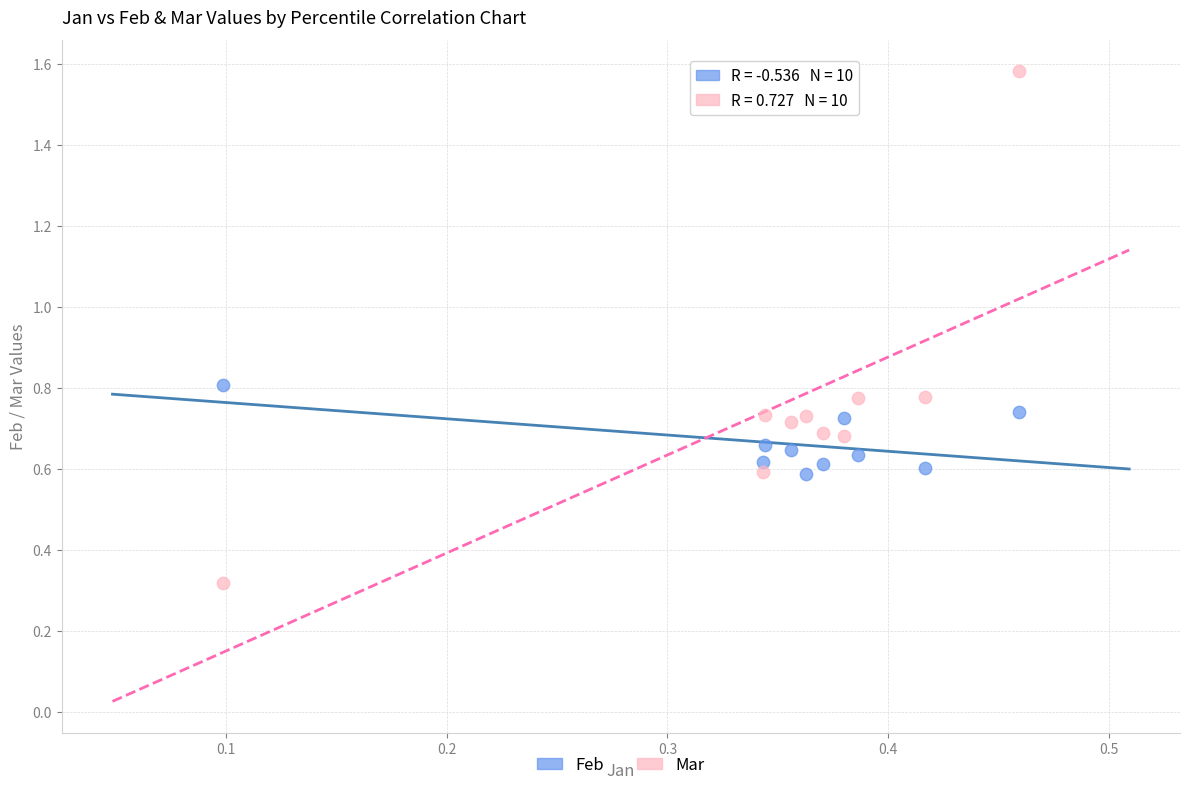

Which series reaches the maximum Y coordinate?

Mar